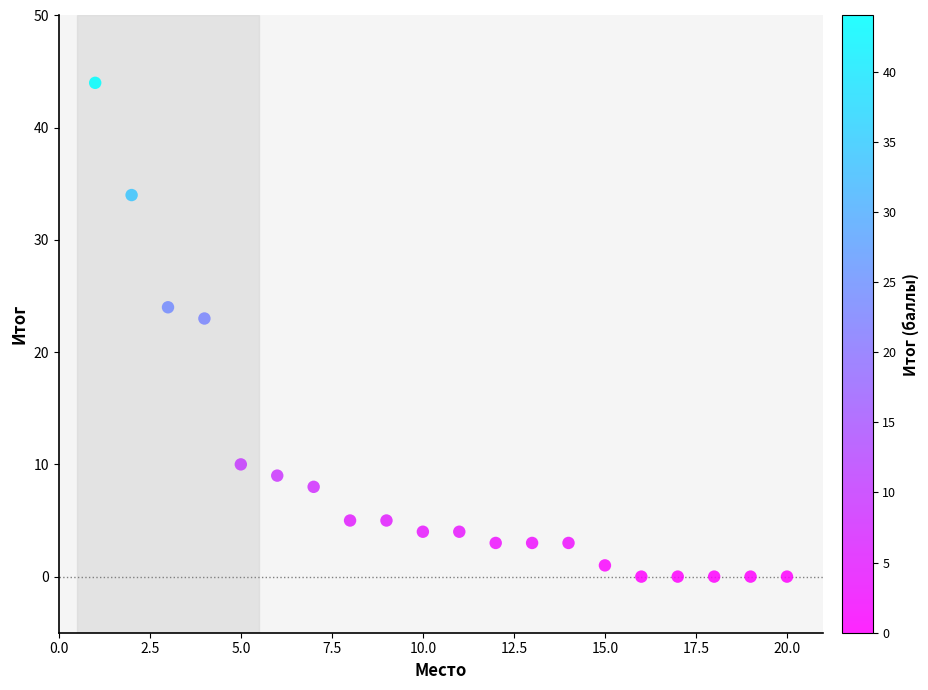

What is the range of X values (max minus min)?

19